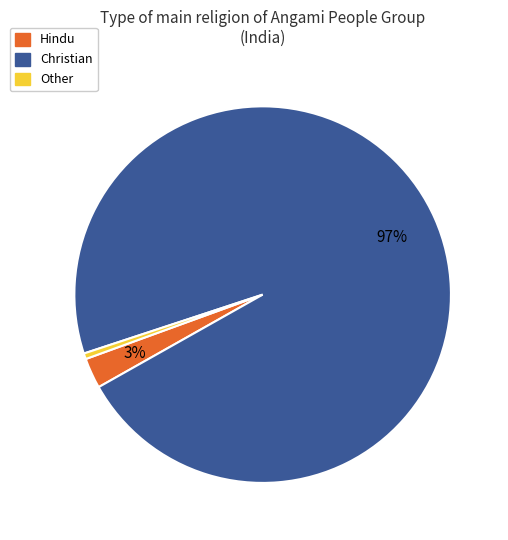

Is it true that Other is 0% of the pie?

True